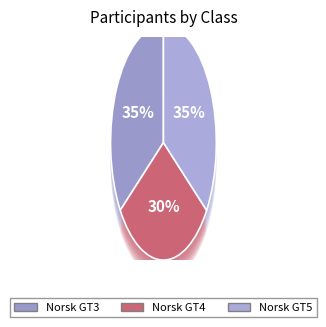

What is the total percentage of Norsk GT3 and Norsk GT5?

69.6%